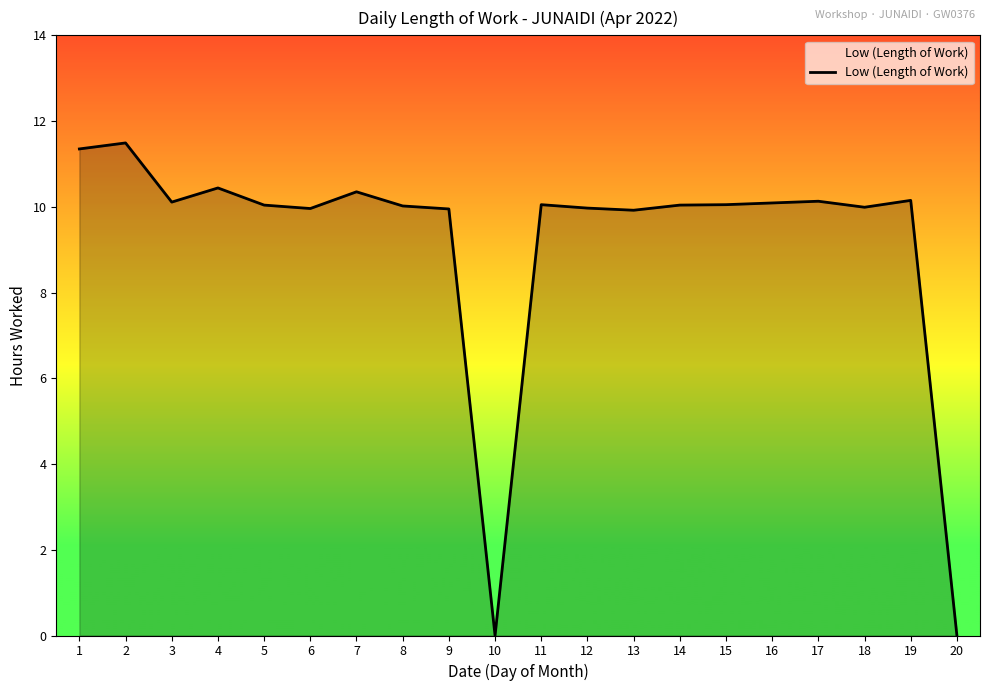

List the labels in order of value, largest first.

2, 1, 4, 7, 19, 17, 3, 16, 11, 15, 5, 14, 8, 18, 12, 6, 9, 13, 10, 20